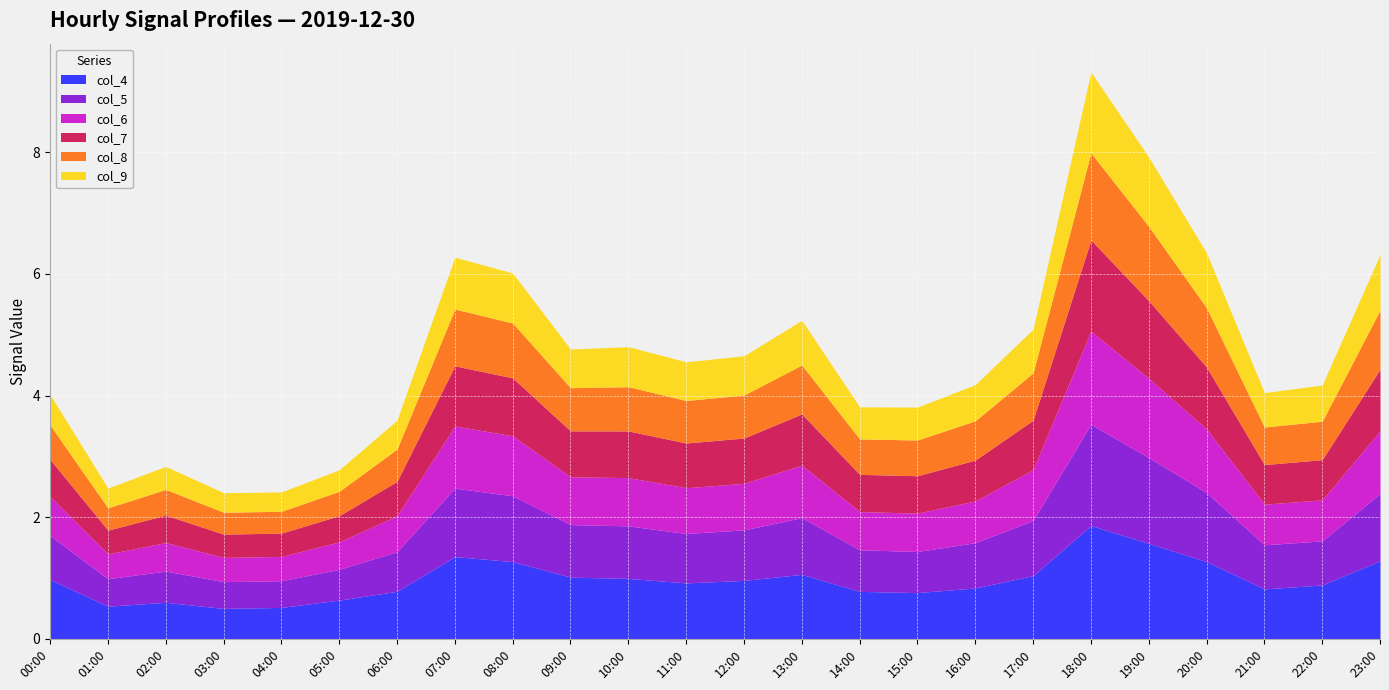

What is the average value of the col_9 series?

0.6